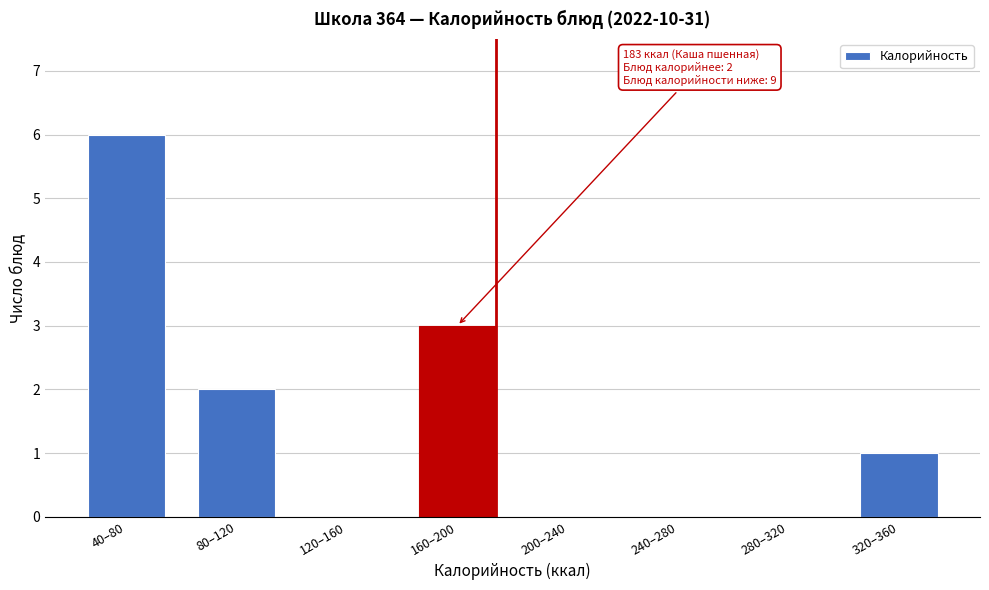

Reading left to right, extract all data points from this chart.

40–80=6	80–120=2	120–160=0	160–200=3	200–240=0	240–280=0	280–320=0	320–360=1